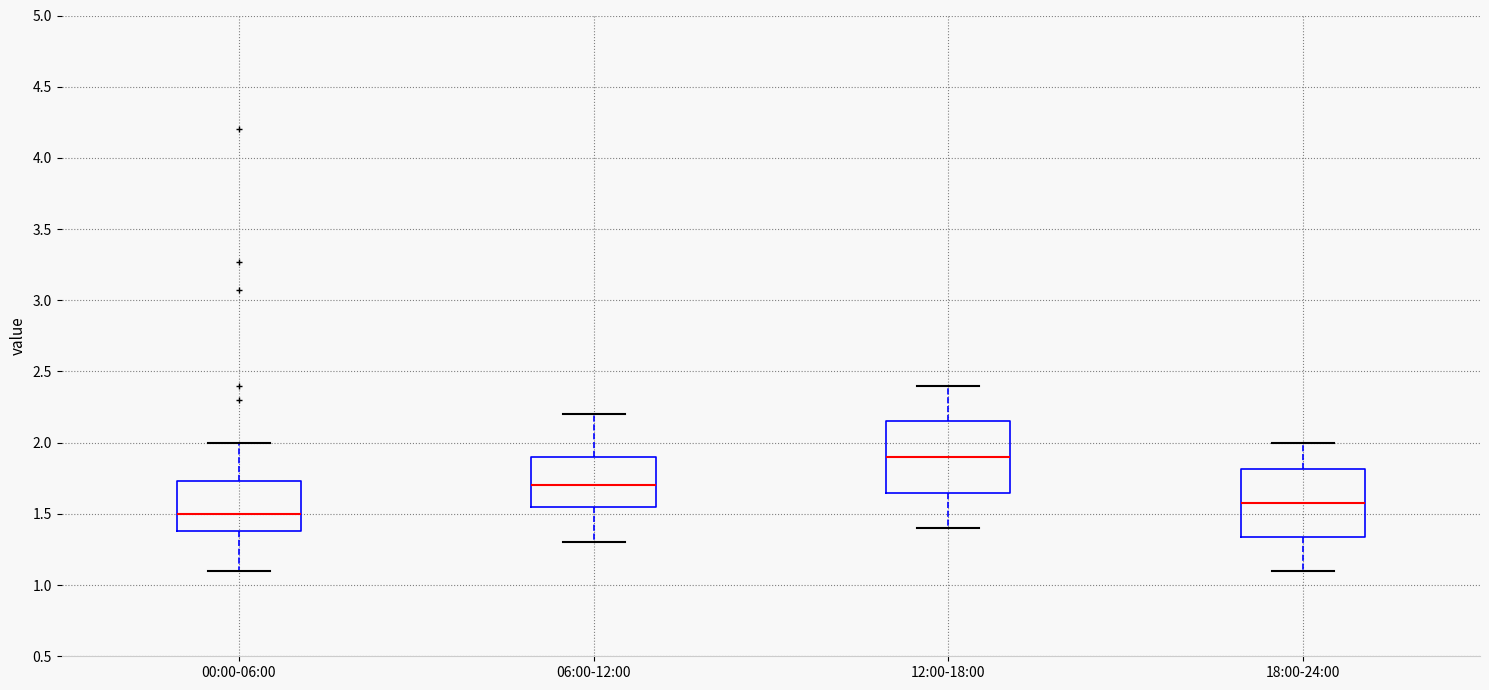

Reading left to right, transcribe this box plot: for each box, give where its median line is, the range the box spans, and where its two whiskers end, as read against the y-axis. The values are not printed on the chart, so give them approximately, as read against the axis.

00:00-06:00: median 1.50, box 1.40 to 1.75, whiskers 1.10 to 2.00
06:00-12:00: median 1.70, box 1.55 to 1.90, whiskers 1.30 to 2.20
12:00-18:00: median 1.90, box 1.65 to 2.15, whiskers 1.40 to 2.40
18:00-24:00: median 1.60, box 1.35 to 1.80, whiskers 1.10 to 2.00